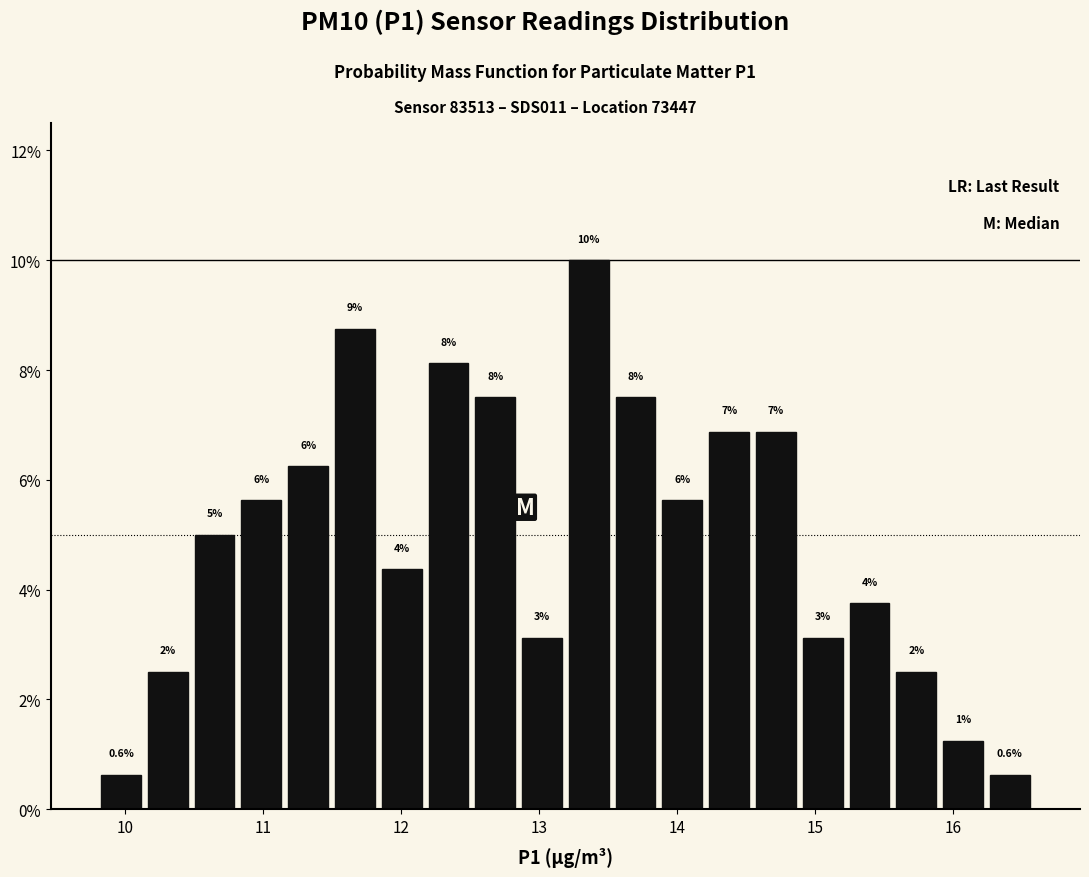

Around what value on the x-axis is the tallest bar? Give the approximate position of its centre, as read against the axis.

13.4